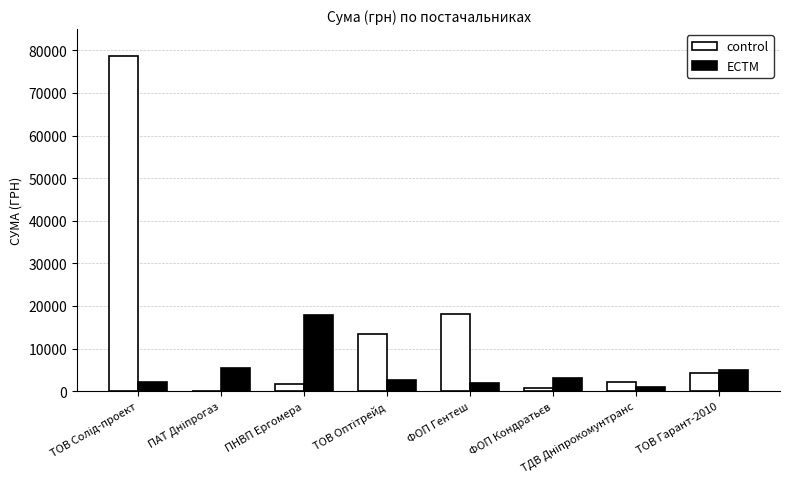

Which series has the largest total across all categories?

control